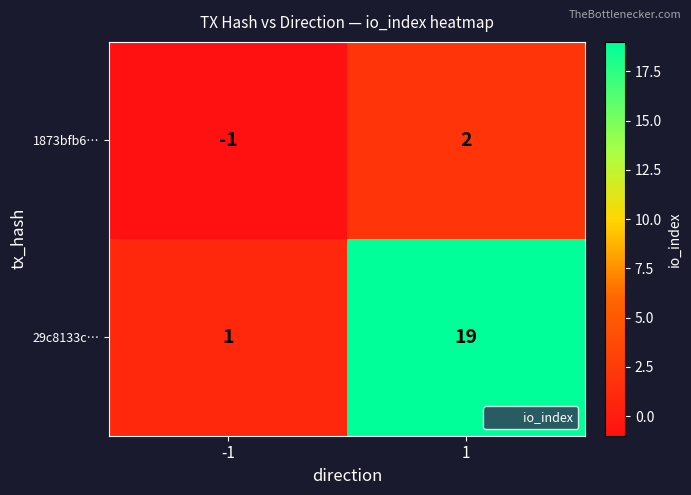

List the series in order of their overall mean, lowest first.

1873bfb6…, 29c8133c…